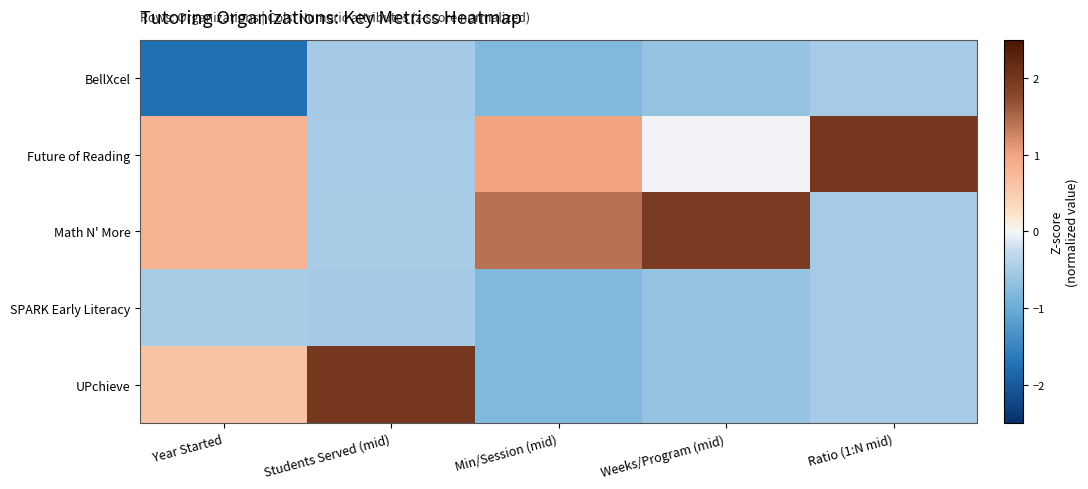

Between Ratio (1:N mid) and Students Served (mid), which is larger?

Ratio (1:N mid)